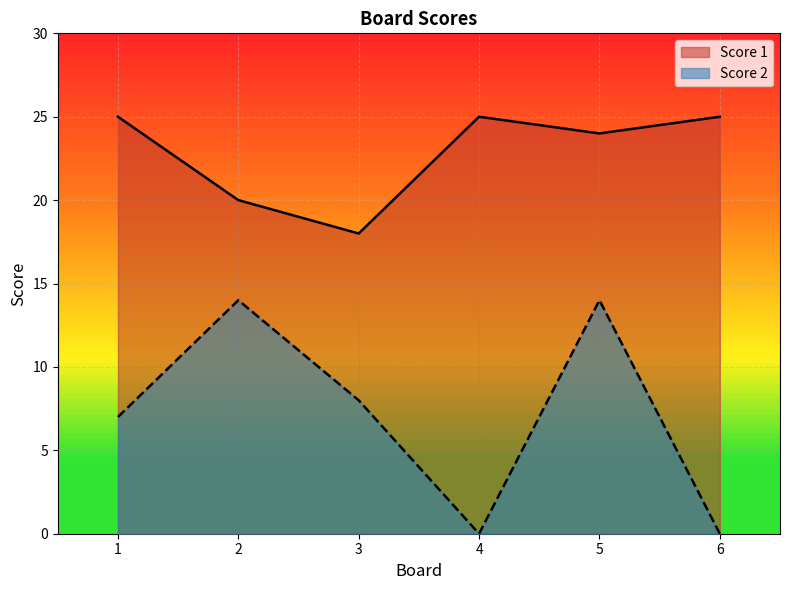

True or false: Score 2 and Score 1 cross at least once.

False